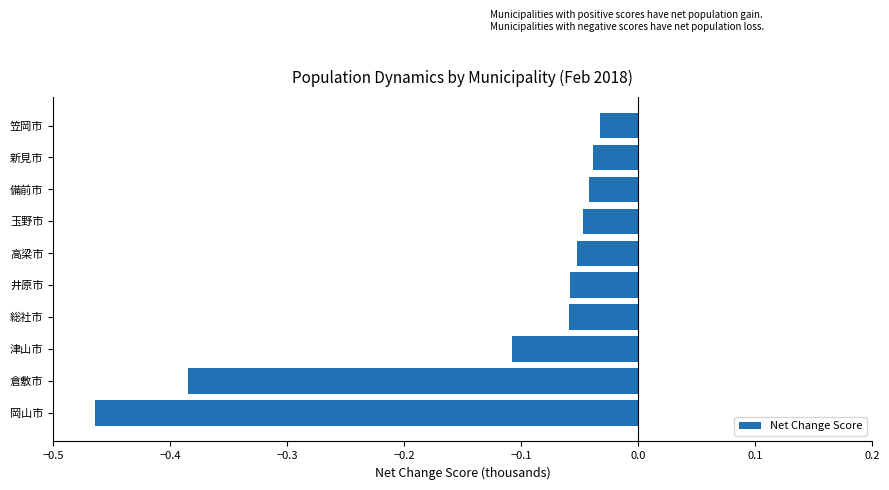

What is the difference between the second highest and second lowest values?

0.3